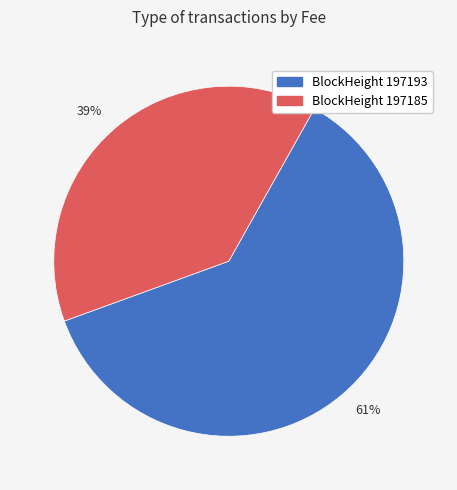

Do 39% and 61% together represent more than half of the pie?

Yes